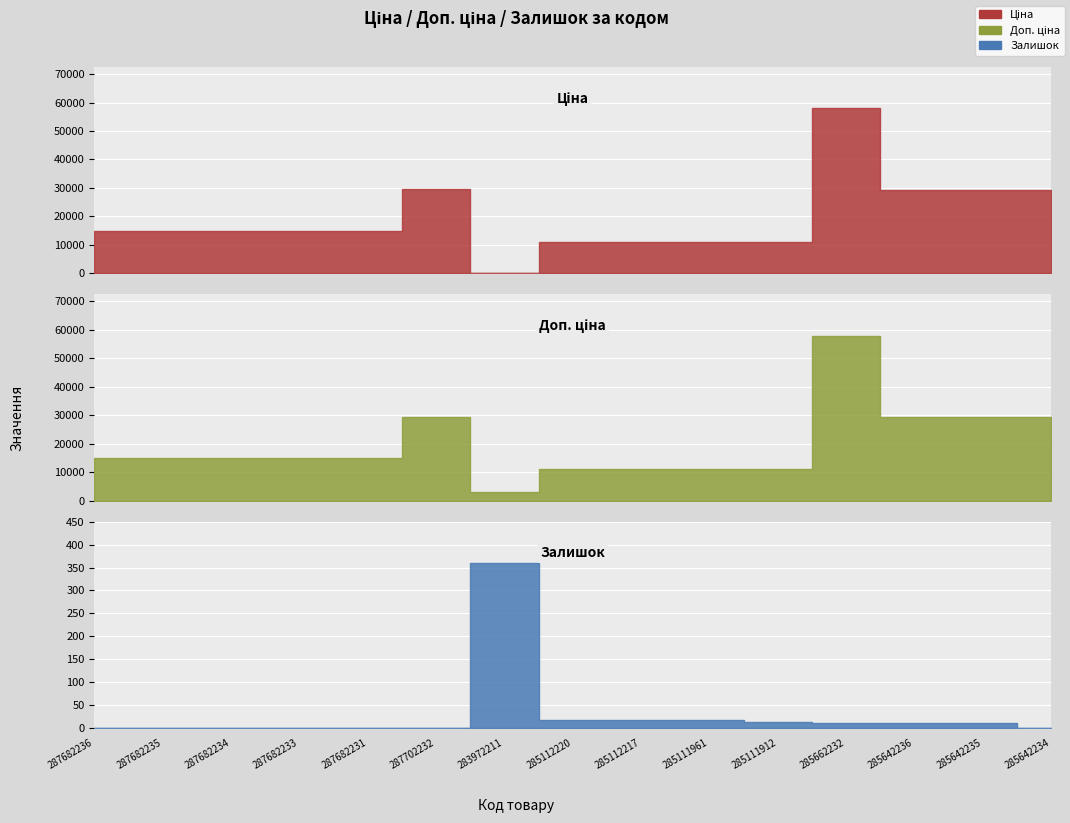

The value of Доп. ціна at 287682231 is 15019.2. True or false?

True